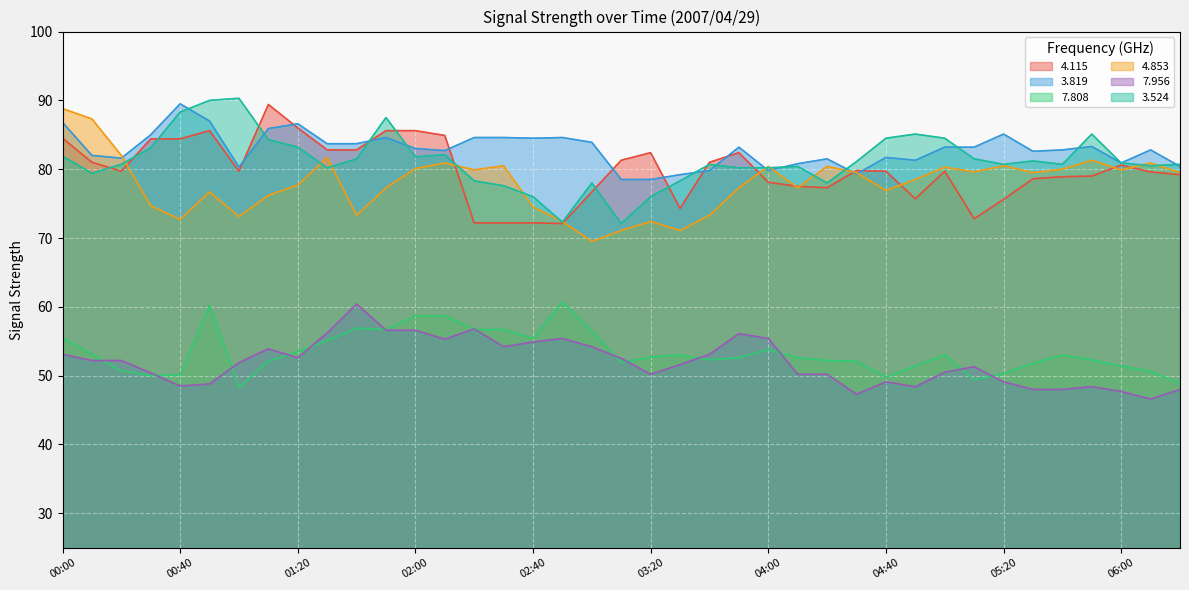

What is the maximum value for   7.956?

60.4